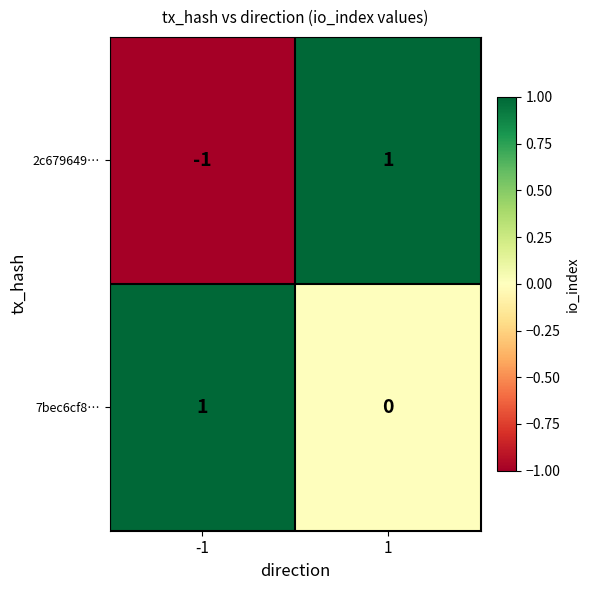

How many data points does each series have?

2